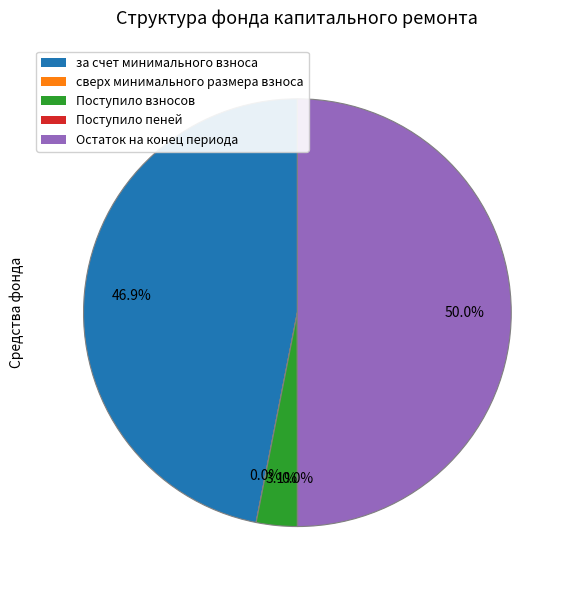

Is за счет минимального взноса the majority of the pie?

No